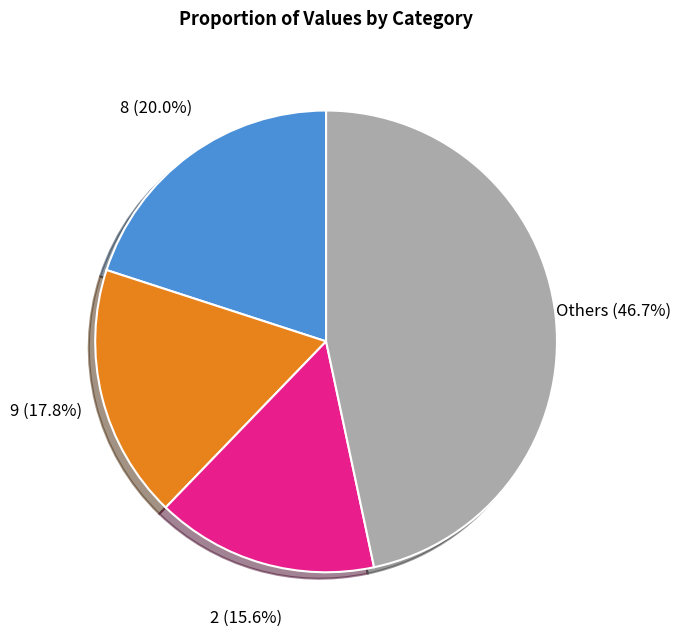

What percentage is NOT represented by 9?

82.2%